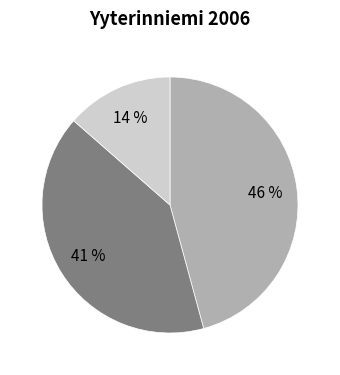

Is there any slice that represents more than half of the pie?

No